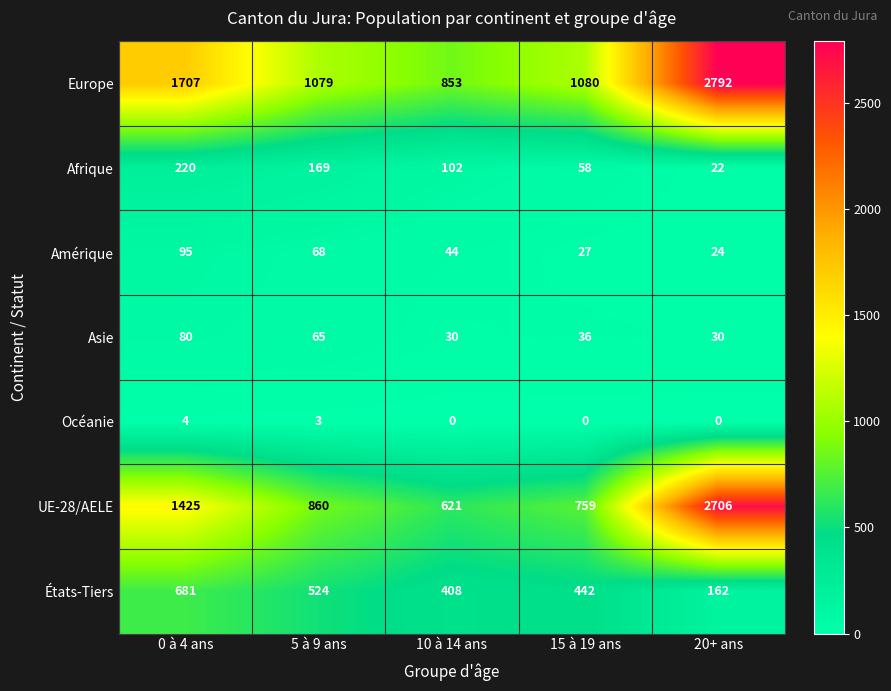

At which label is Océanie closest to 2?

5 à 9 ans